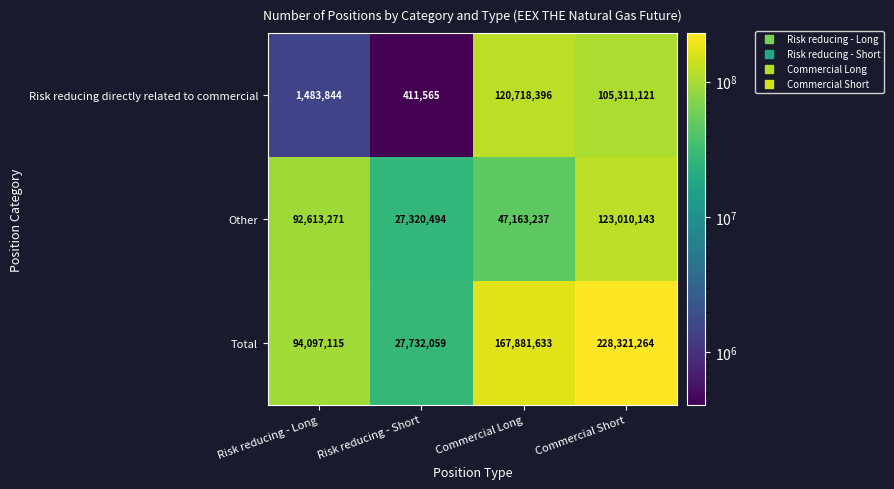

True or false: Other has a value of 66962470 at Commercial Short.

False